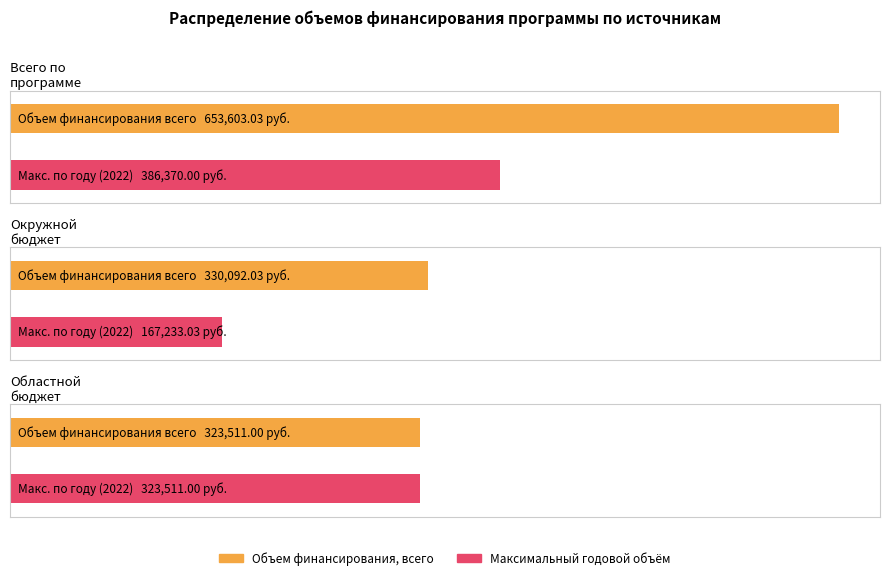

At which category is the sum across all series the highest?

Всего по программе